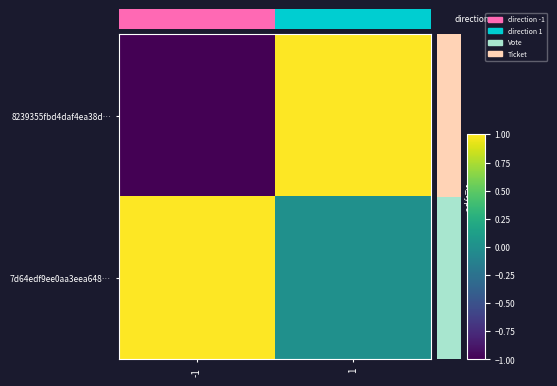

What is the sum of the 7d64edf9ee0aa3eea648… values at -1 and 1?

1